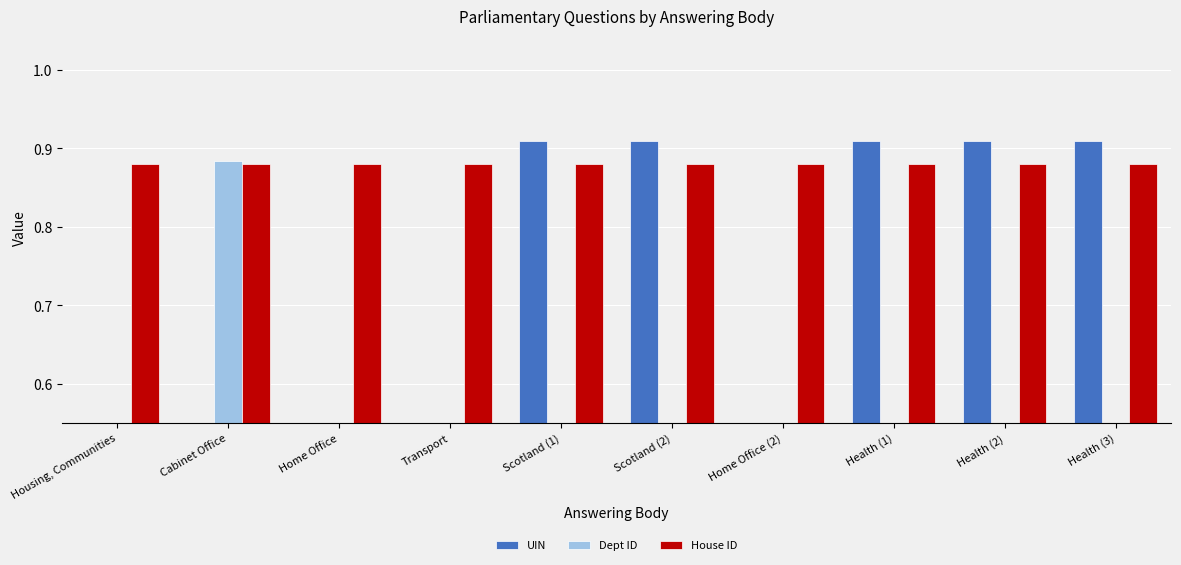

What is the greatest value displayed?

0.9